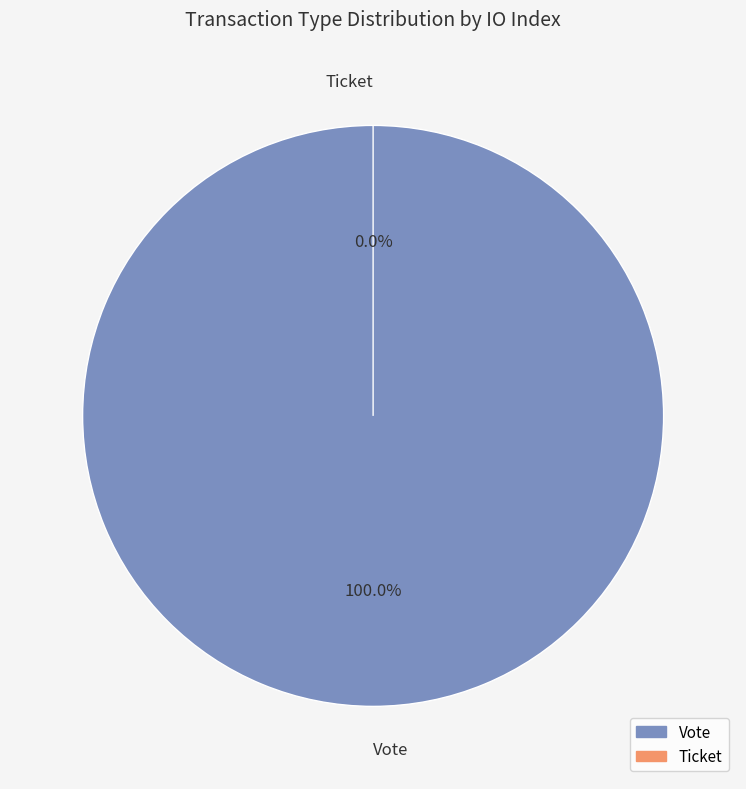

Which slice represents more than half of the pie?

Vote